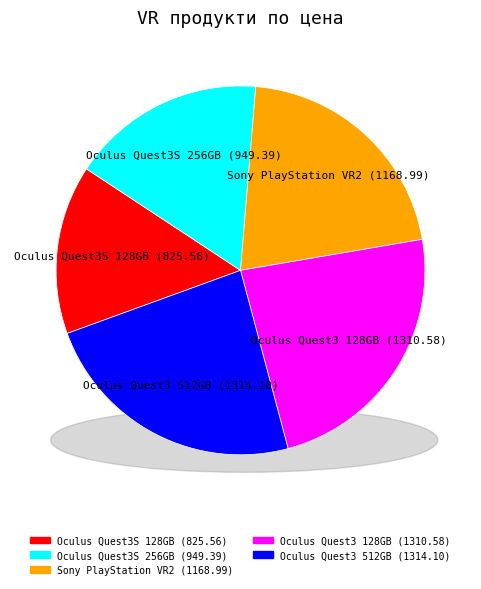

Is there a majority slice in this chart?

No